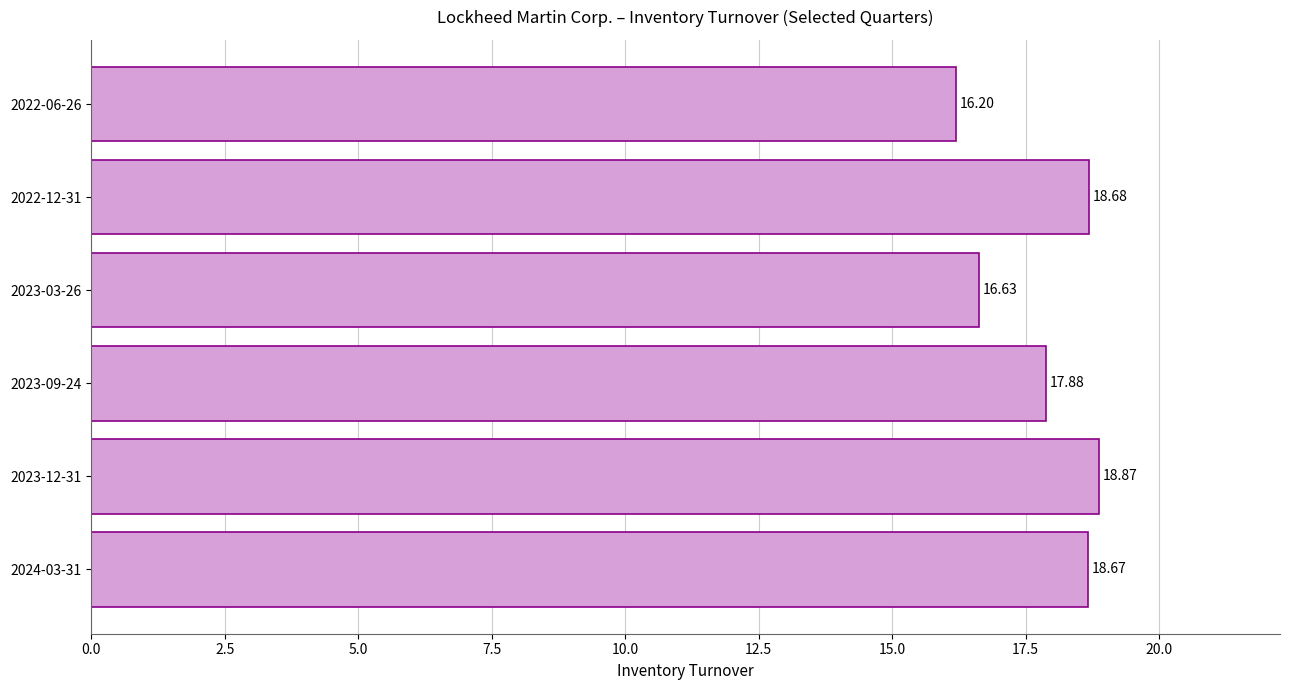

Rank the categories by value from lowest to highest.

2022-06-26, 2023-03-26, 2023-09-24, 2024-03-31, 2022-12-31, 2023-12-31